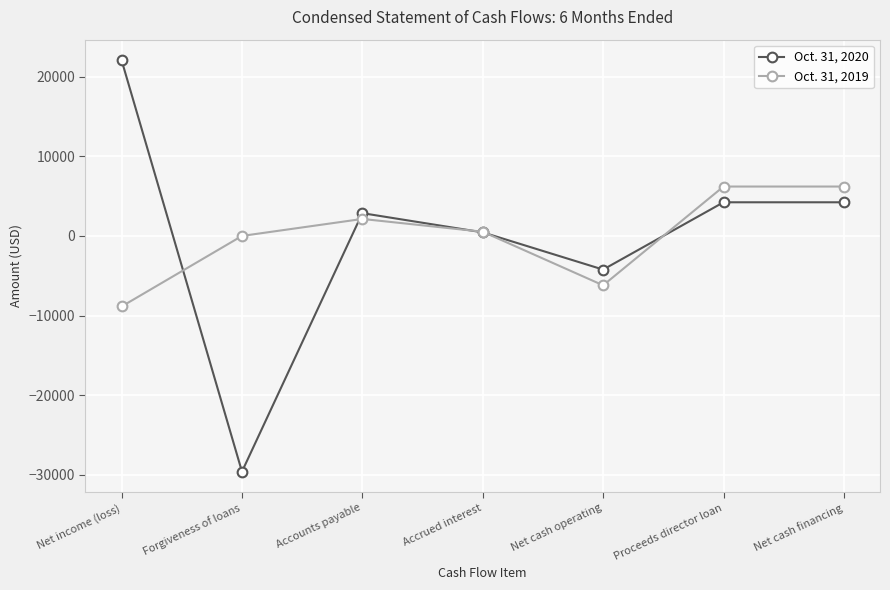

What is the maximum value shown in the chart?

22048